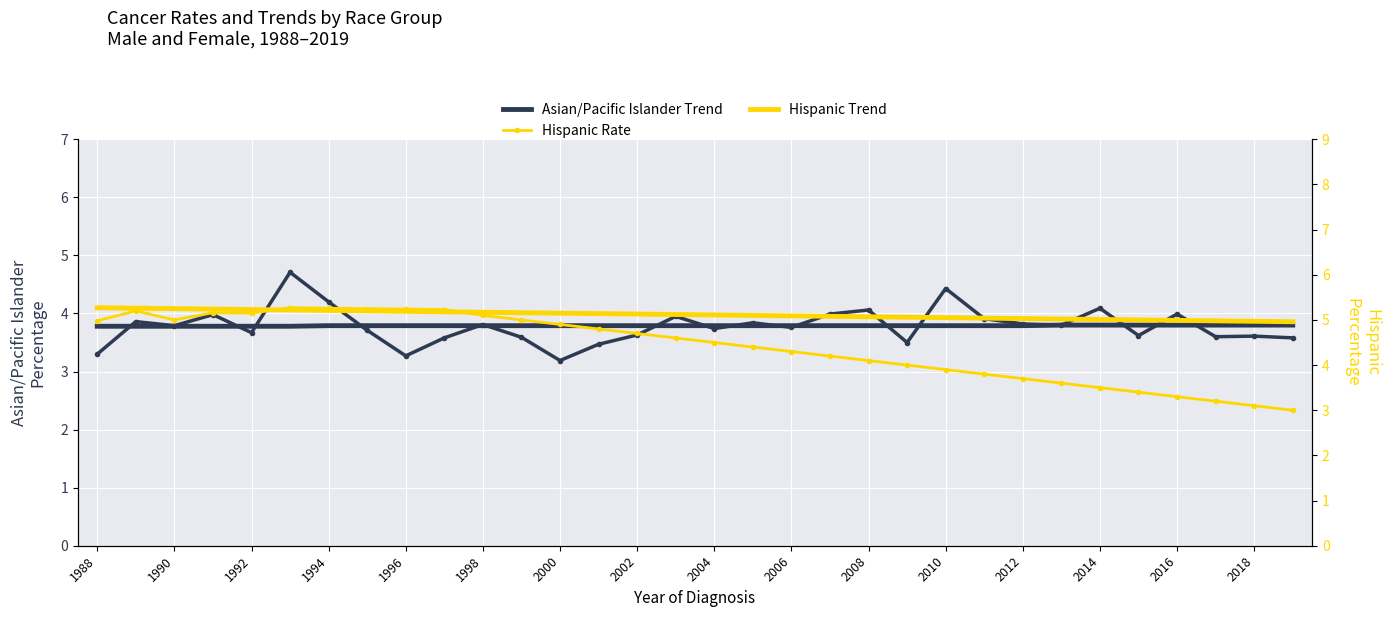

Count the number of categories in the chart.

32